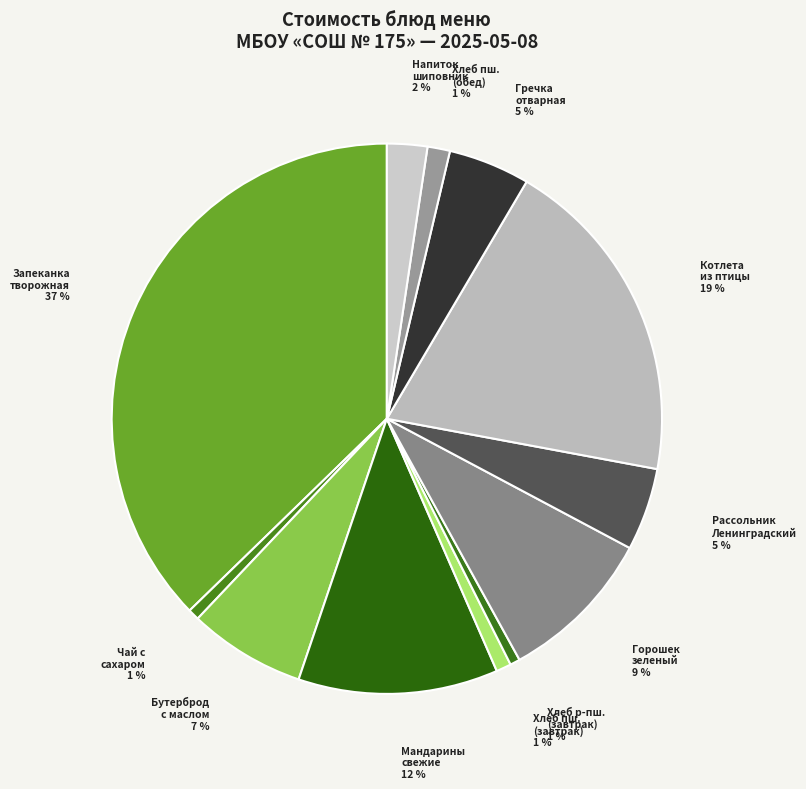

Is the sum of Чай с сахаром and Хлеб р-пш. (завтрак) greater than half?

No